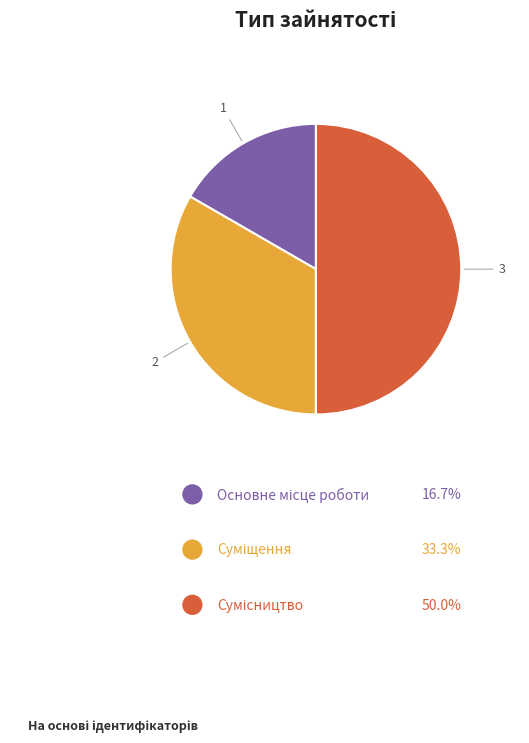

Rank the categories by value from lowest to highest.

Основне місце роботи, Суміщення, Сумісництво